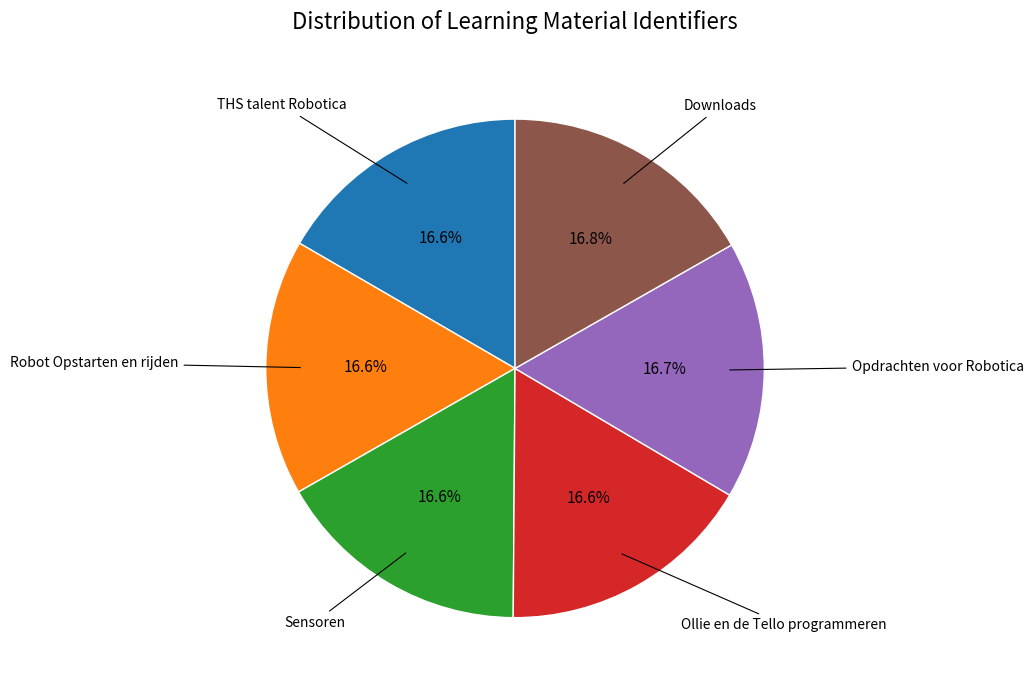

Is there any slice that represents more than half of the pie?

No